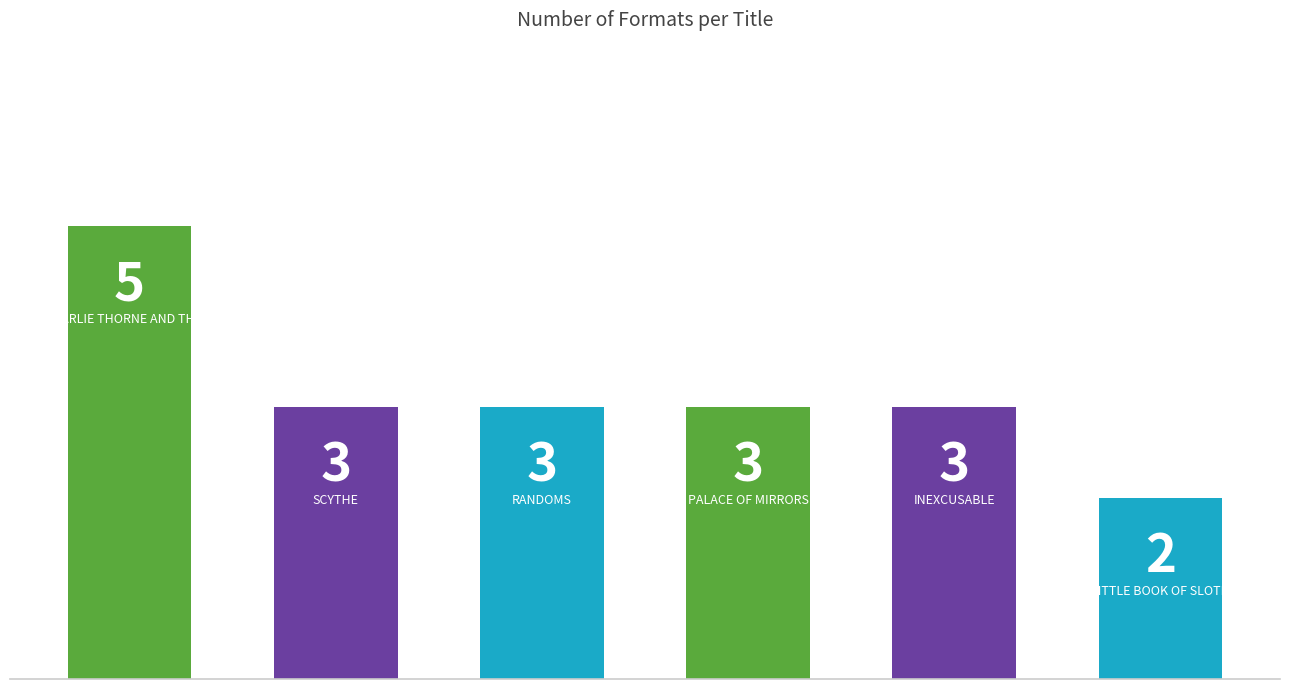

Count the values in the range 3 to 4.

4